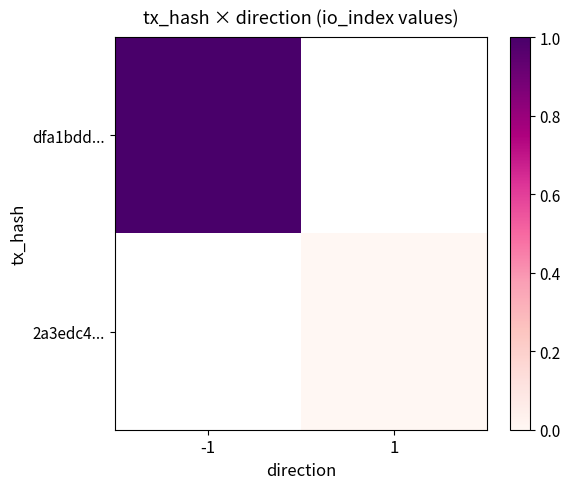

At which label is dfa1bdd... closest to 1?

-1